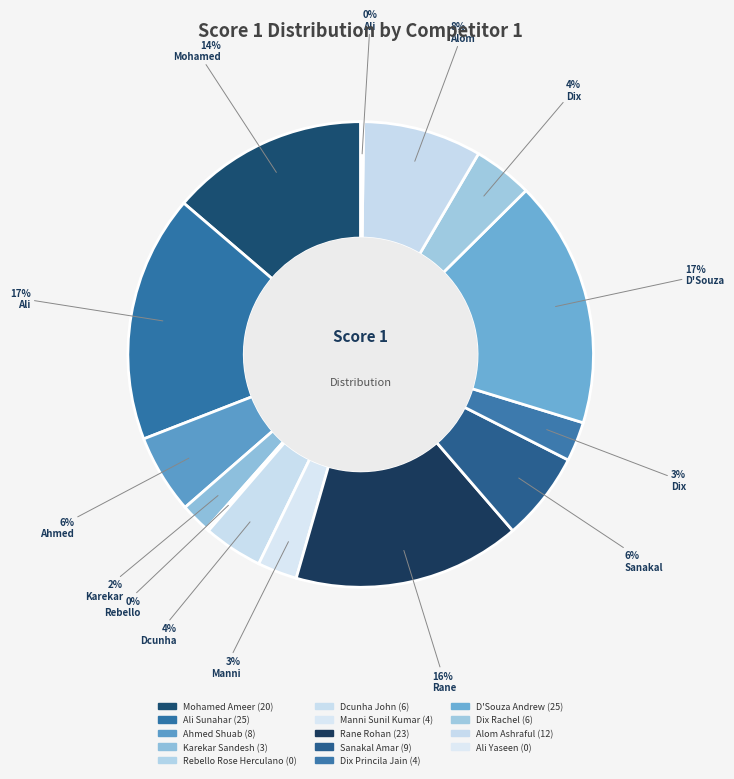

What percentage do Ahmed Shuab and Dcunha John together represent?

9.7%